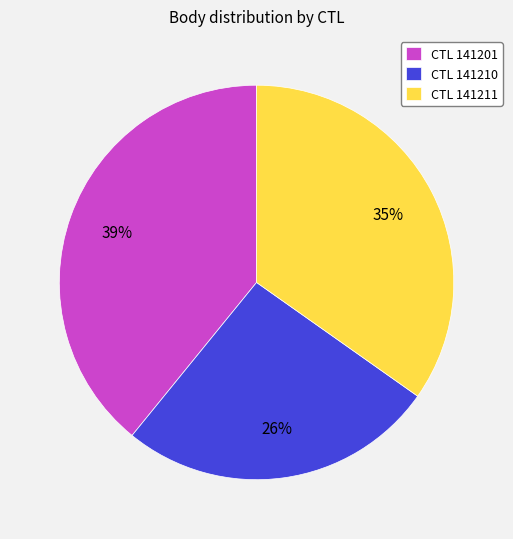

True or false: CTL 141201 accounts for 28% of the total.

False